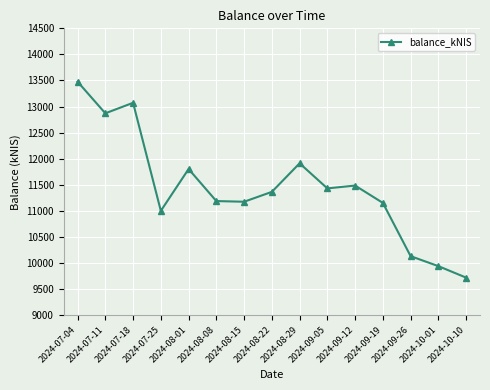

What is the difference between the maximum and minimum values?

3757.9